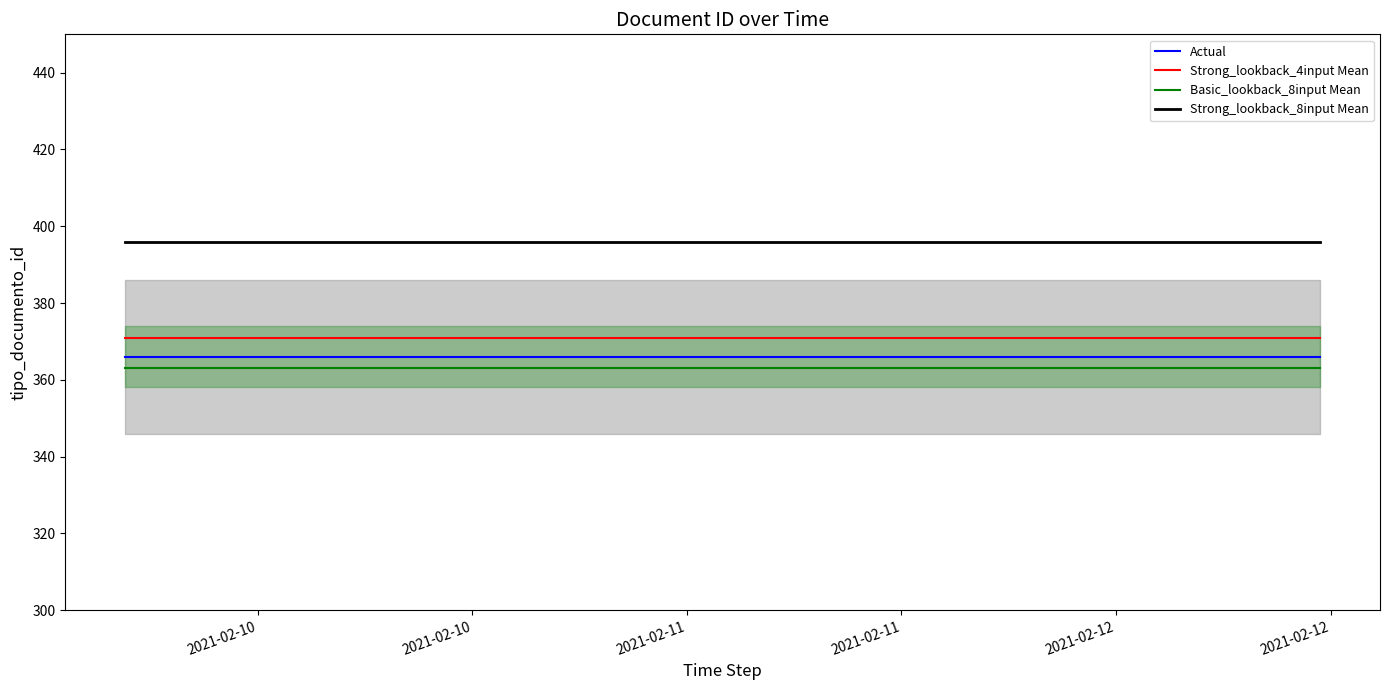

What is the highest value of the Actual series?

366